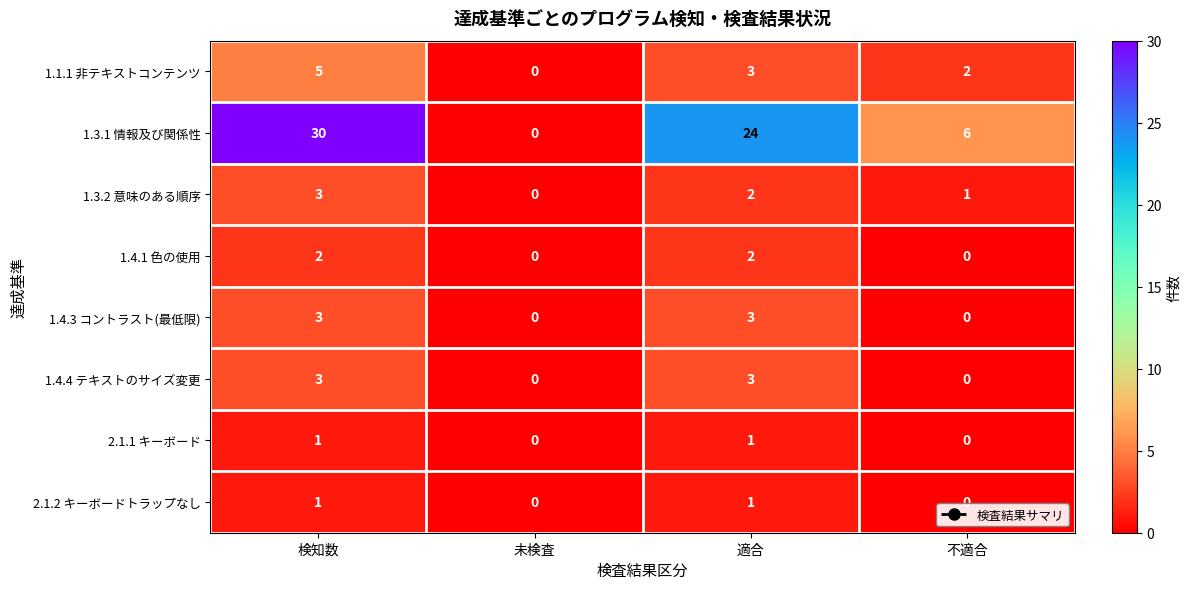

How many series are shown in this chart?

8